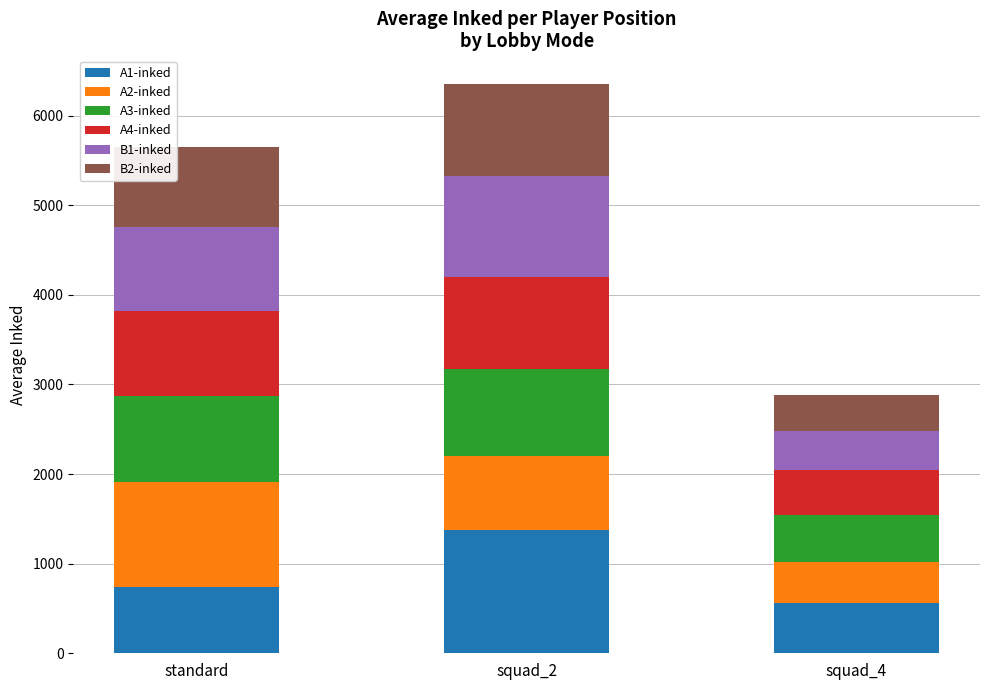

Is it true that A1-inked equals 745.1 at standard?

True